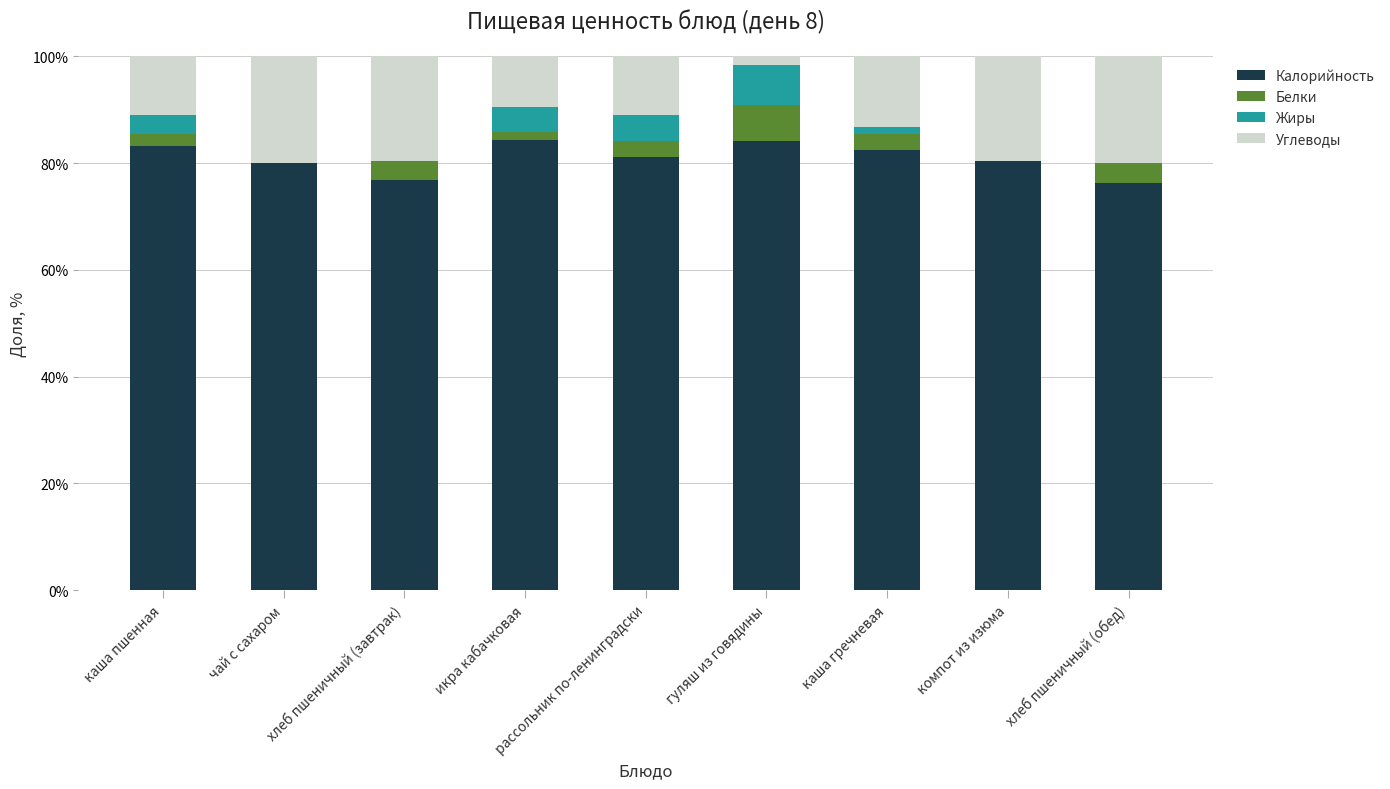

Is it true that Калорийность equals 84.3 at икра кабачковая?

True